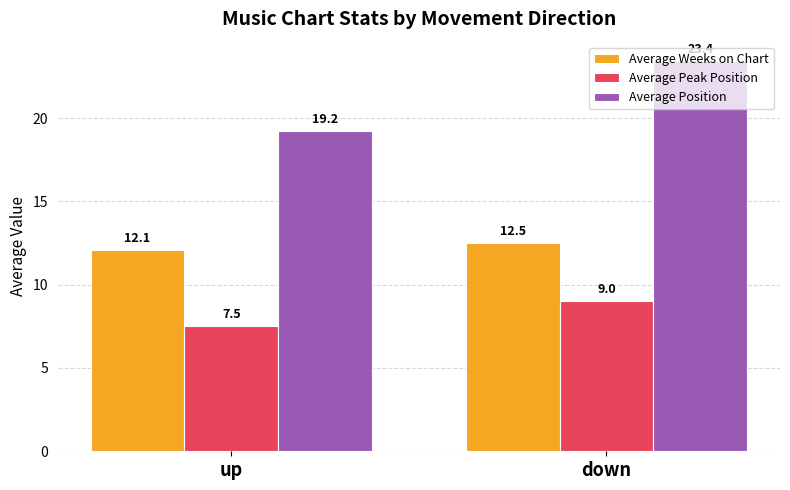

Between up and down, which series saw the biggest shift?

Average Position